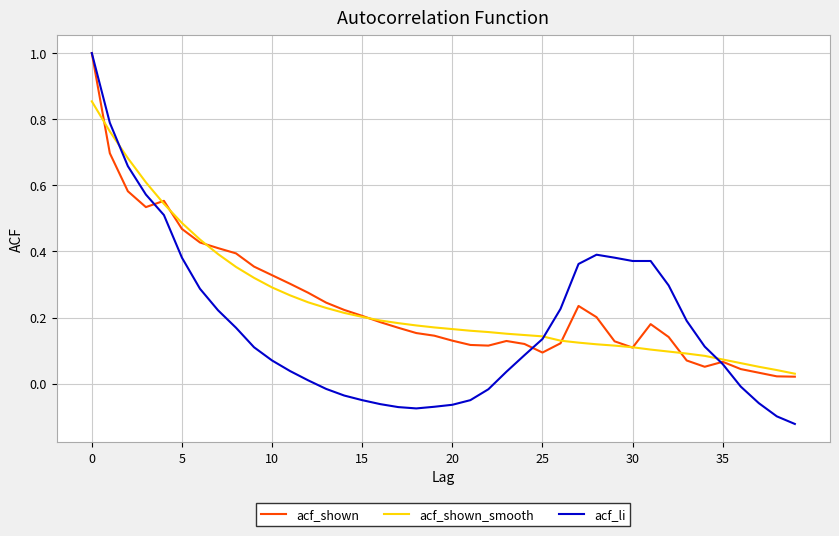

In acf_shown, how many points are higher than both neighbors (excluding endpoints)?

5